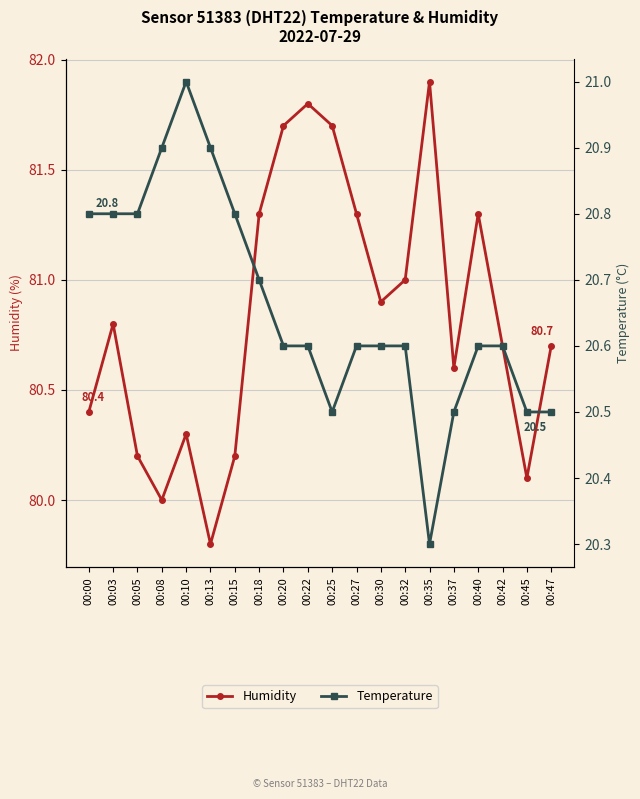

Which label corresponds to the largest value in the chart?

00:35